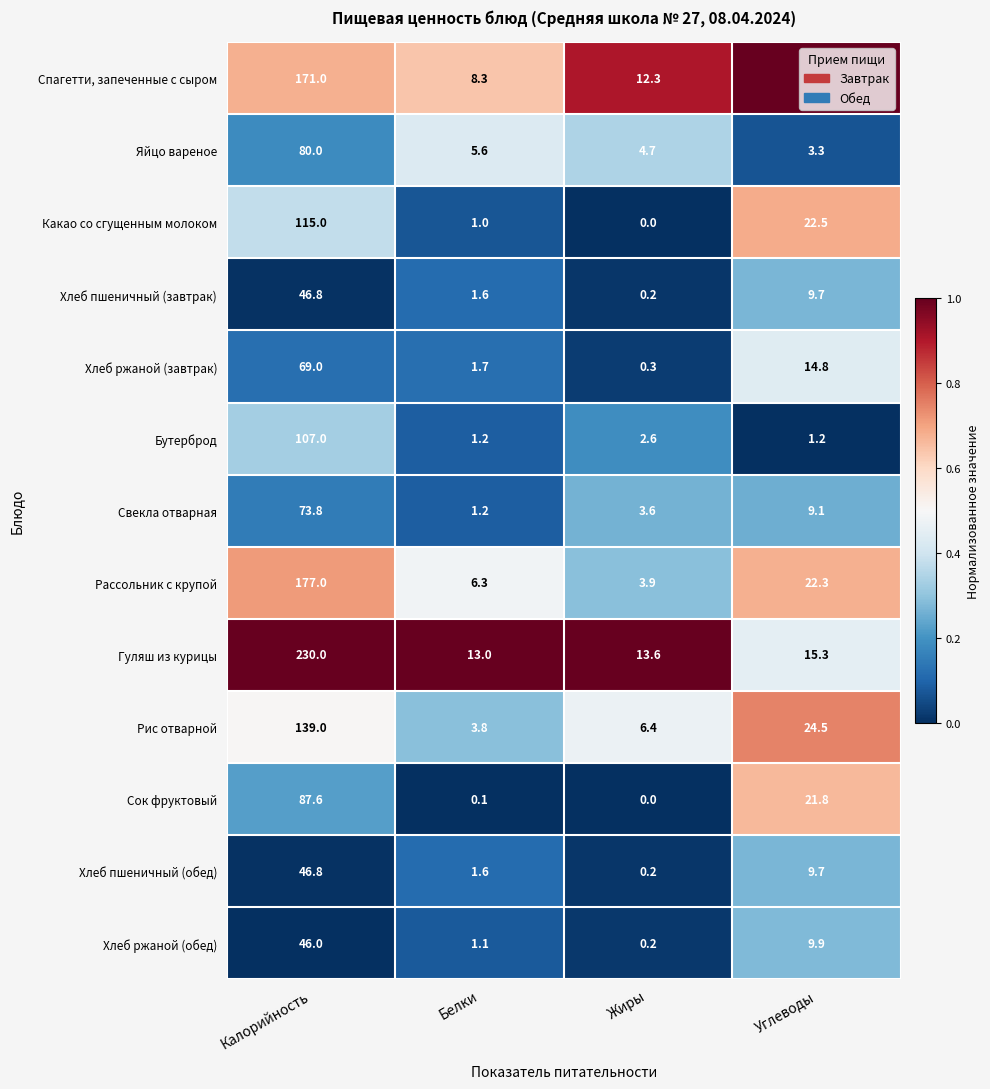

Is it true that Бутерброд equals 2.6 at Жиры?

True